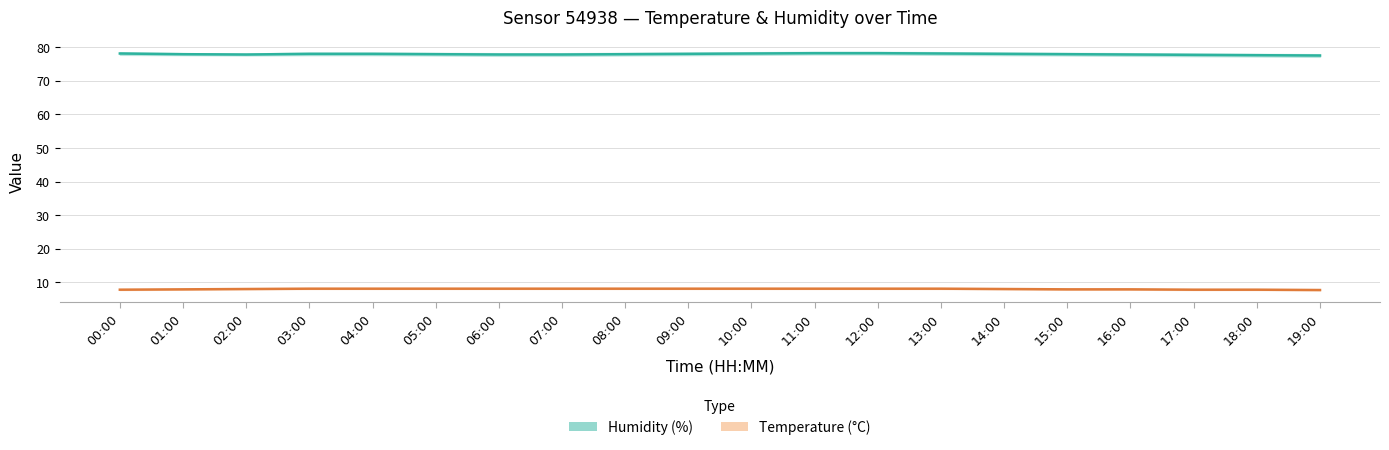

What is the smallest value displayed?

7.7